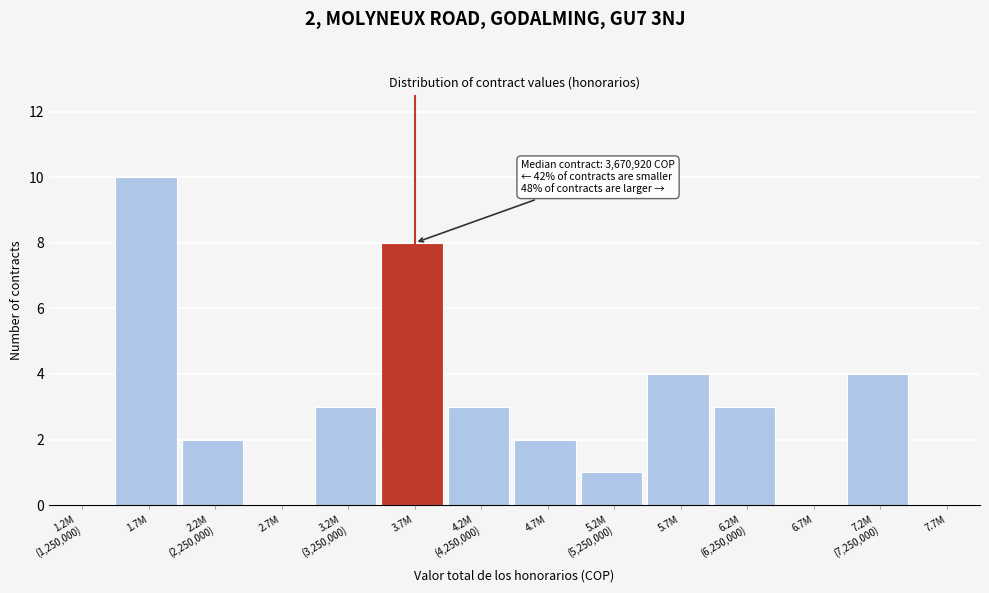

What is the sum of all values?

40